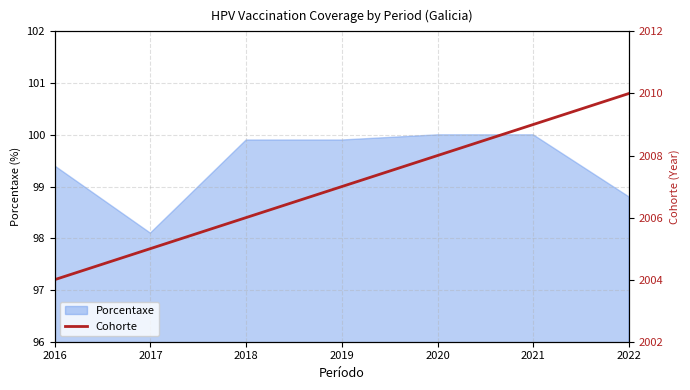

Reading right to left, what are all the values shown in this chart?

2010	2009	2008	2007	2006	2005	2004